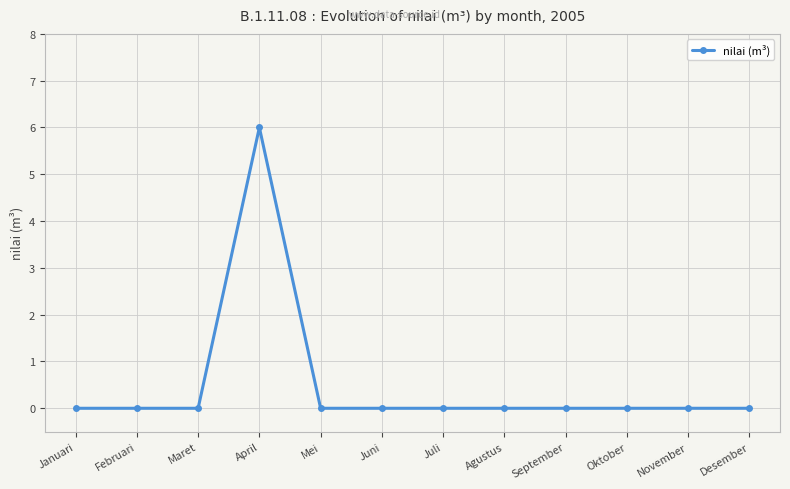

How many data points are above 0?

1